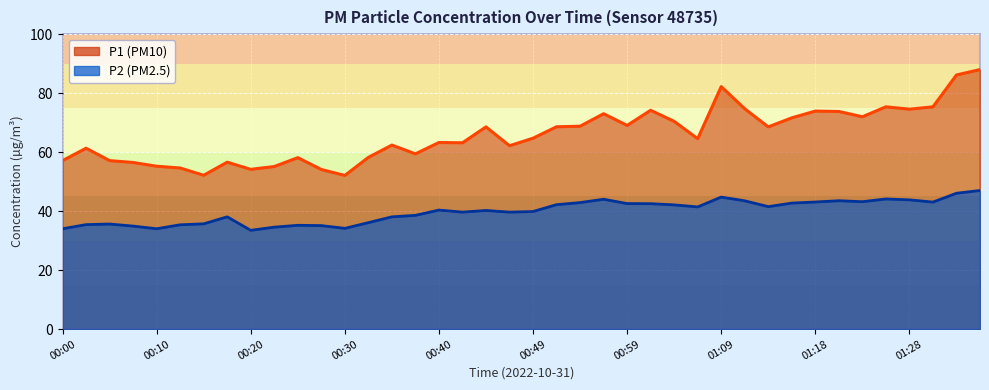

List the series in order of their peak value, lowest first.

P2, P1